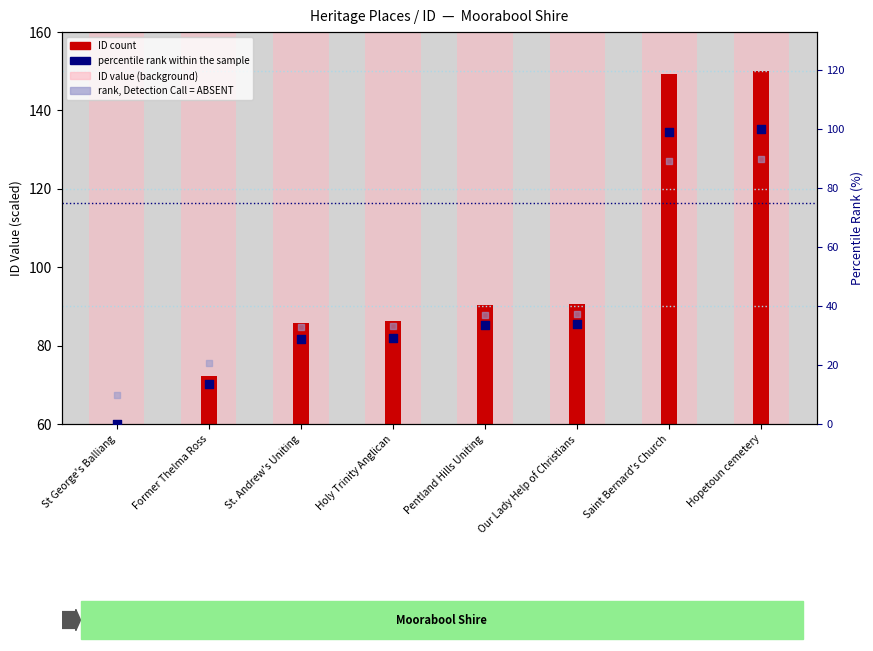

What is the total value across all series at Former Thelma Ross?

196.4